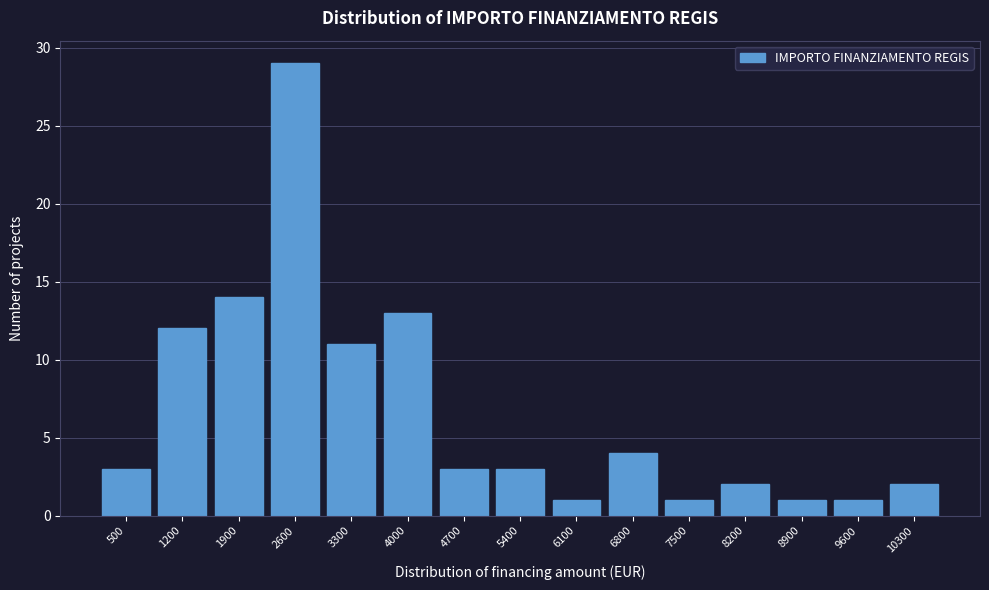

Reading right to left, extract all data points from this chart.

2	1	1	2	1	4	1	3	3	13	11	29	14	12	3